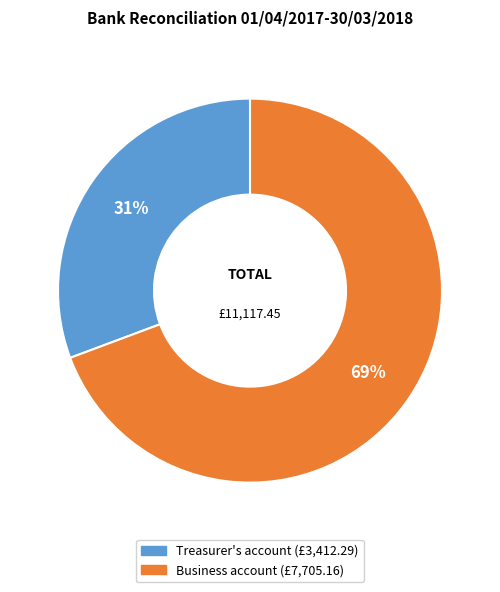

Count the number of slices in the pie.

2